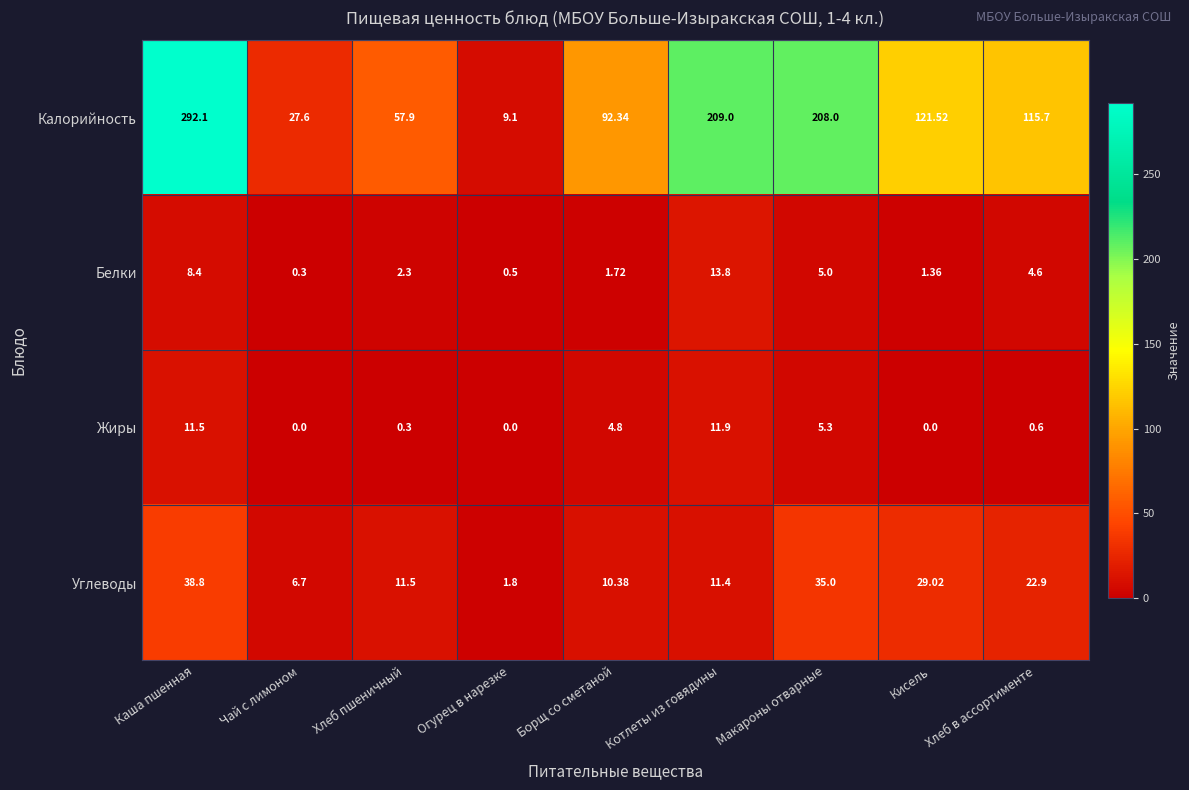

What is the spread (max minus min) of values at Огурец в нарезке?

9.1